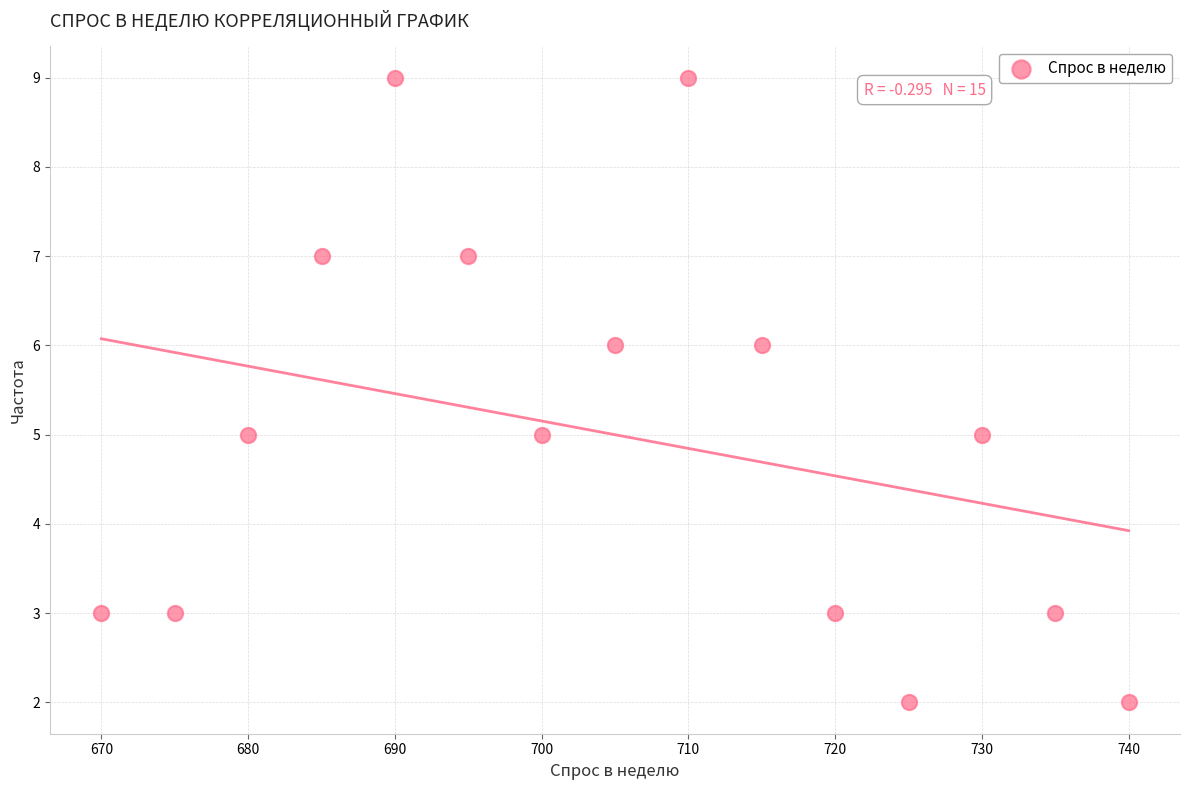

What is the range of X values (max minus min)?

70